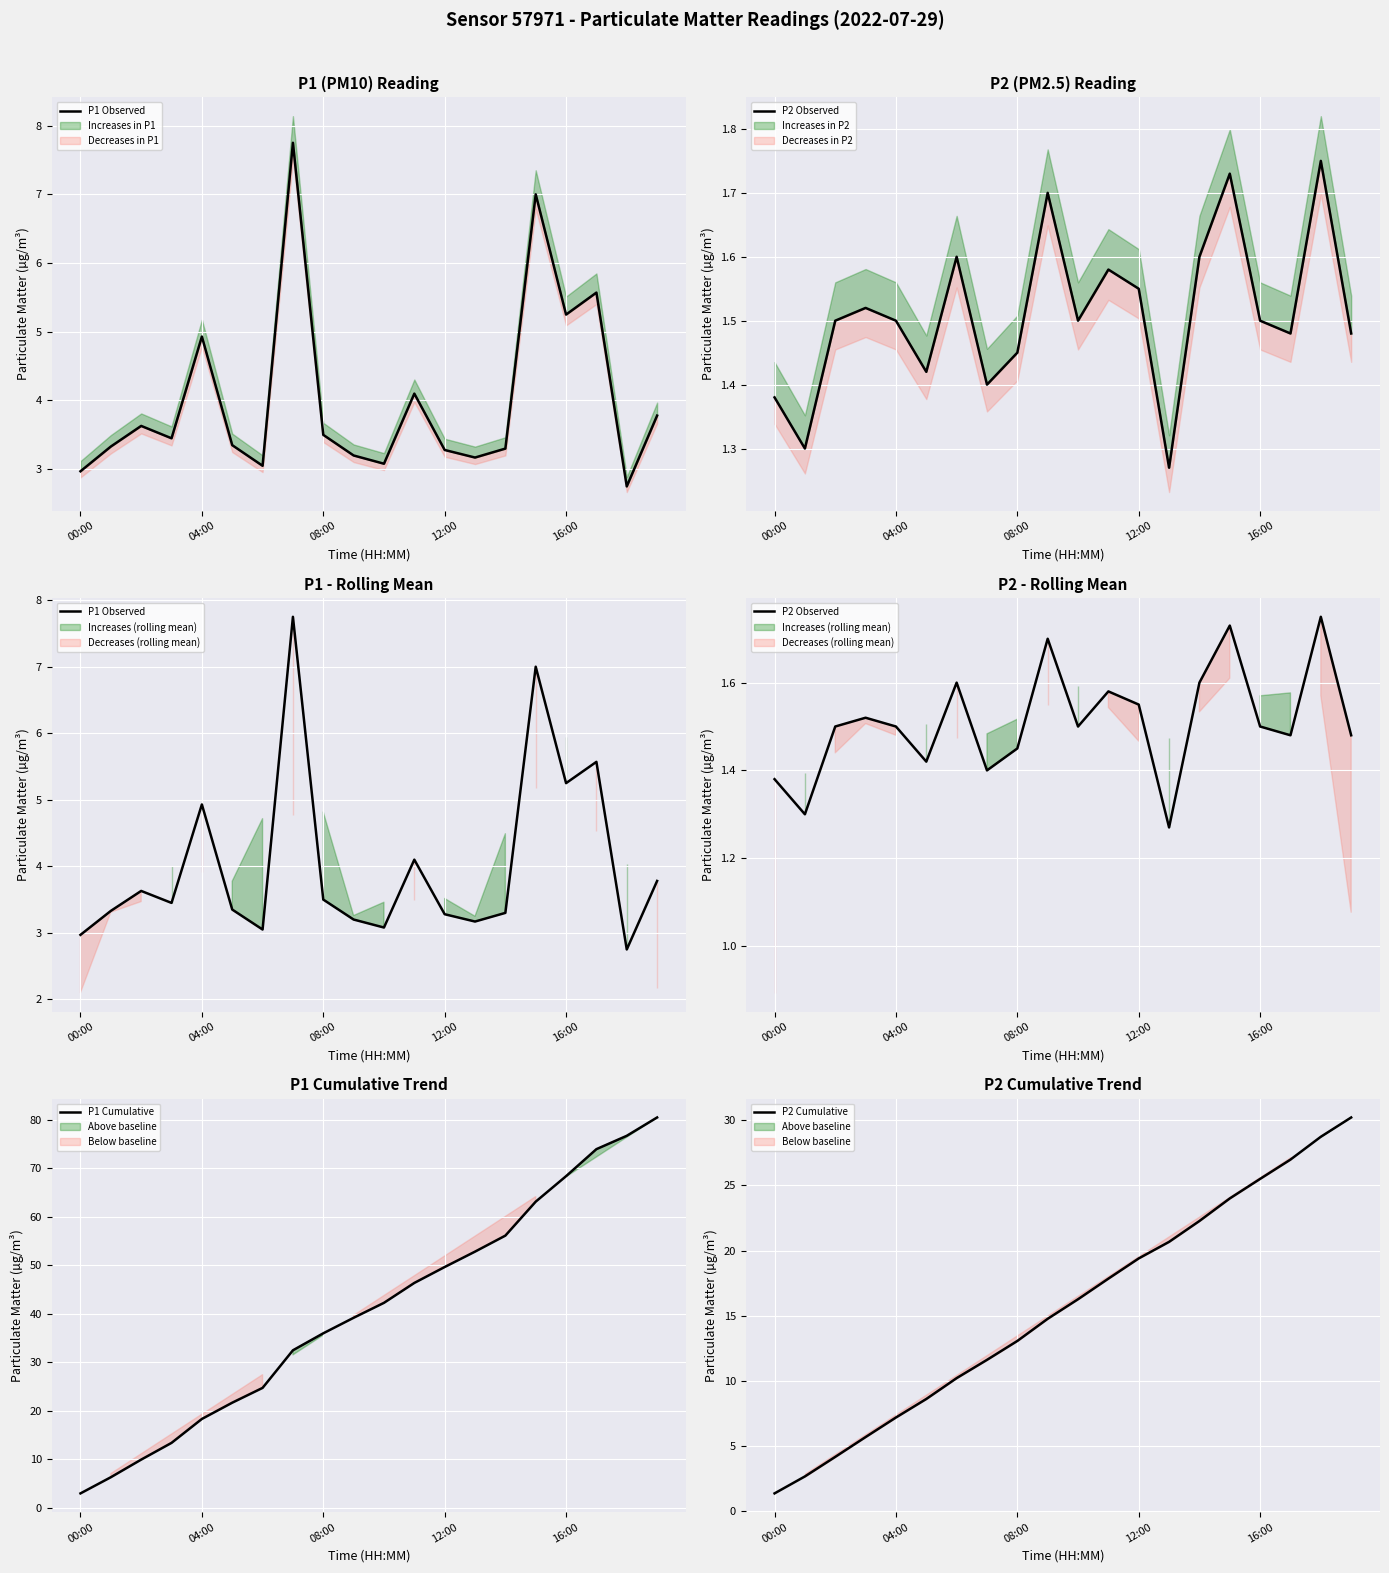

Which category has the lowest value in the P2 Cumulative series?

00:00